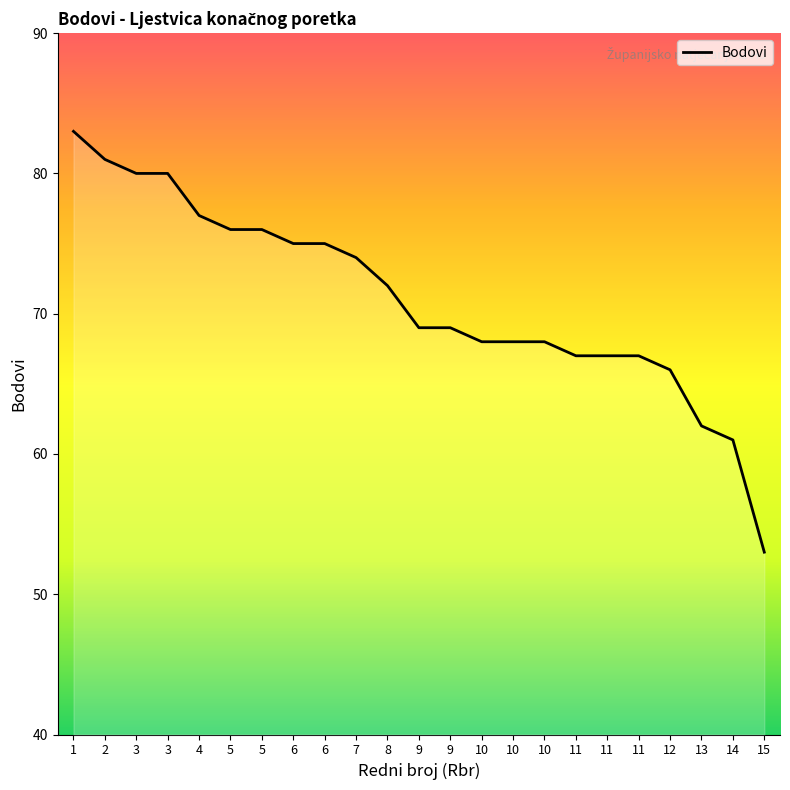

Approximately how many times larger is the value at 5 compared to 9?

1.1